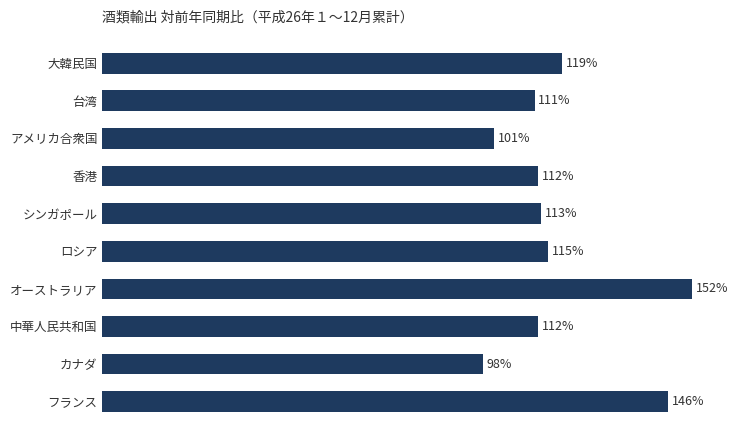

Which has a higher value, シンガポール or オーストラリア?

オーストラリア